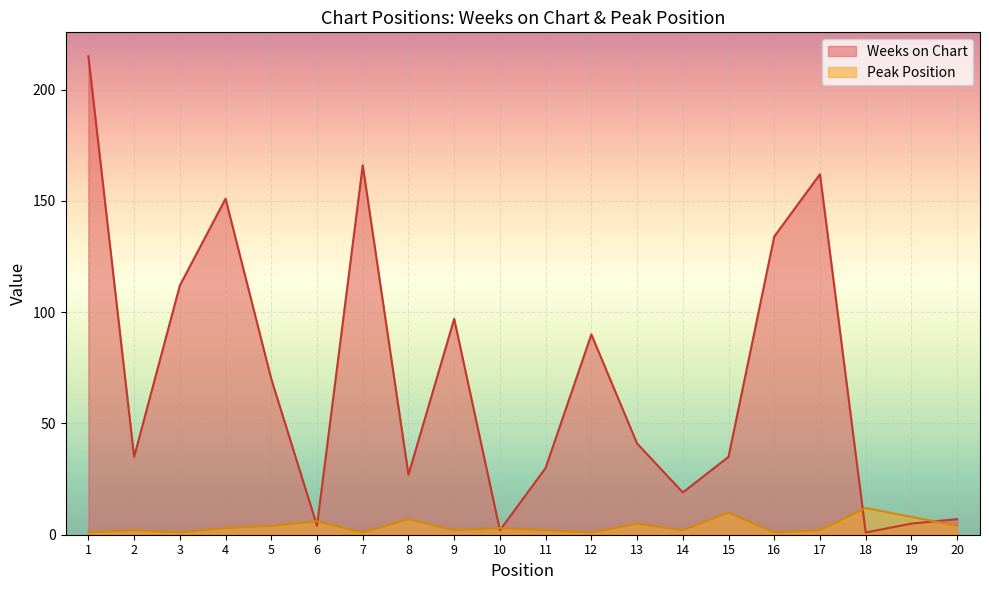

Between 14 and 20, which is larger?

14